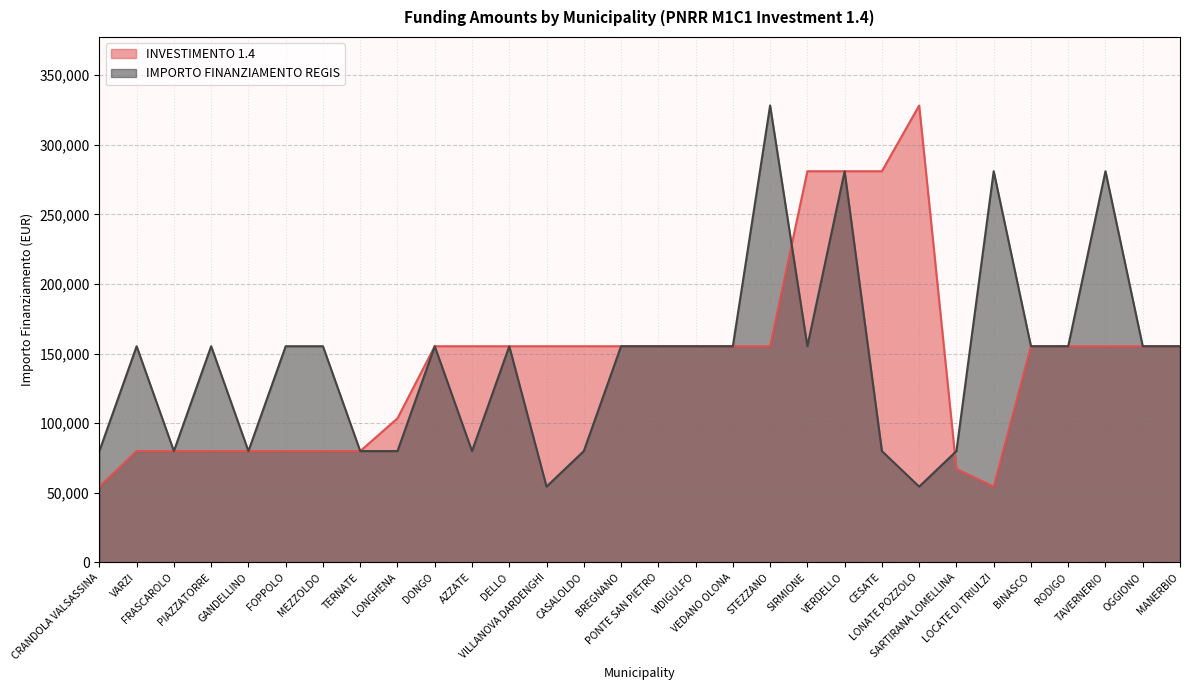

Which label corresponds to the largest value in the chart?

LONATE POZZOLO